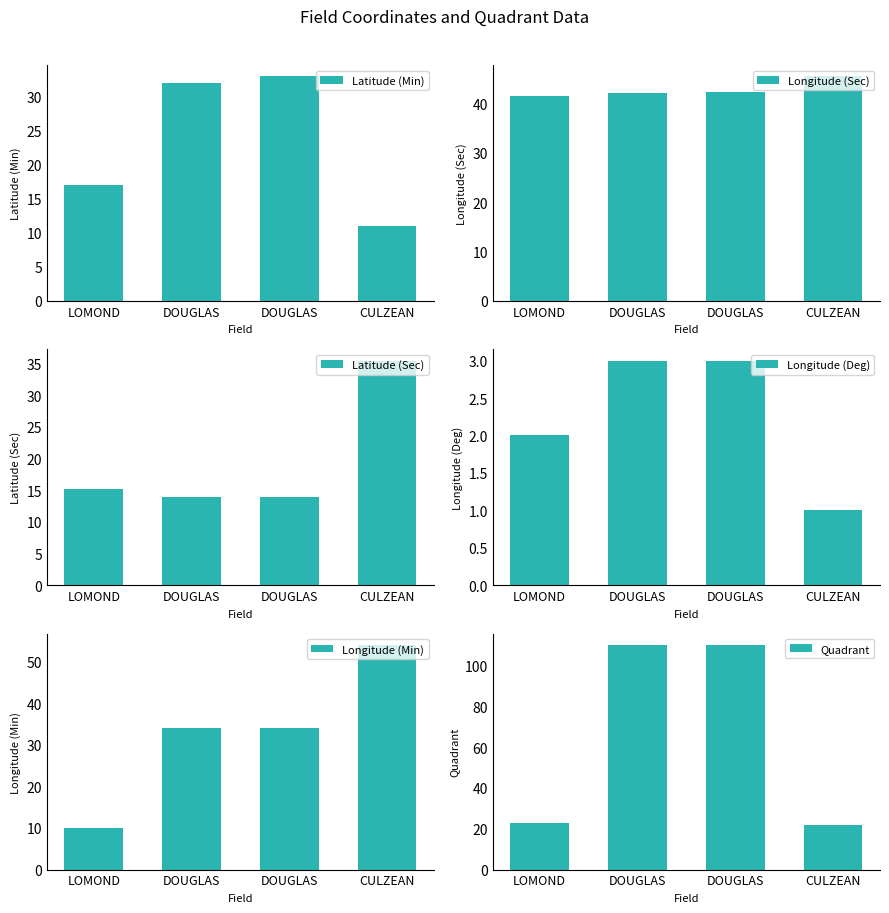

List the series in order of their peak value, lowest first.

Longitude (Deg), Latitude (Min), Latitude (Sec), Longitude (Sec), Longitude (Min), Quadrant